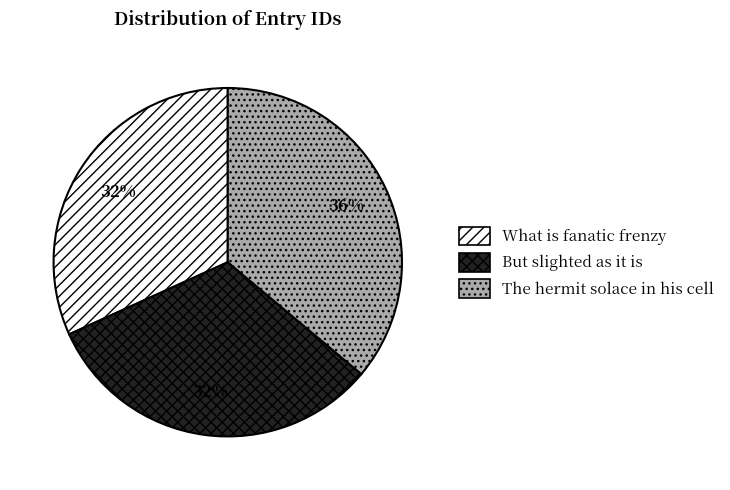

What is the largest slice in the pie chart?

The hermit solace in his cell